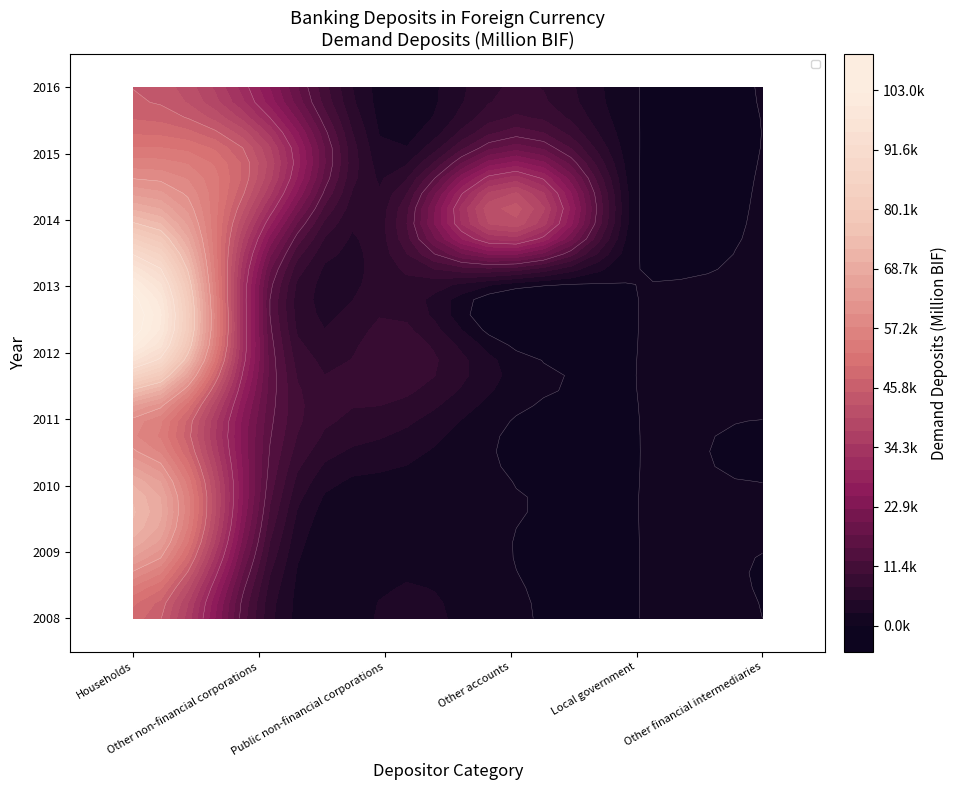

Is the value of 2011 at Local government greater than the value of 2012 at Other accounts?

No